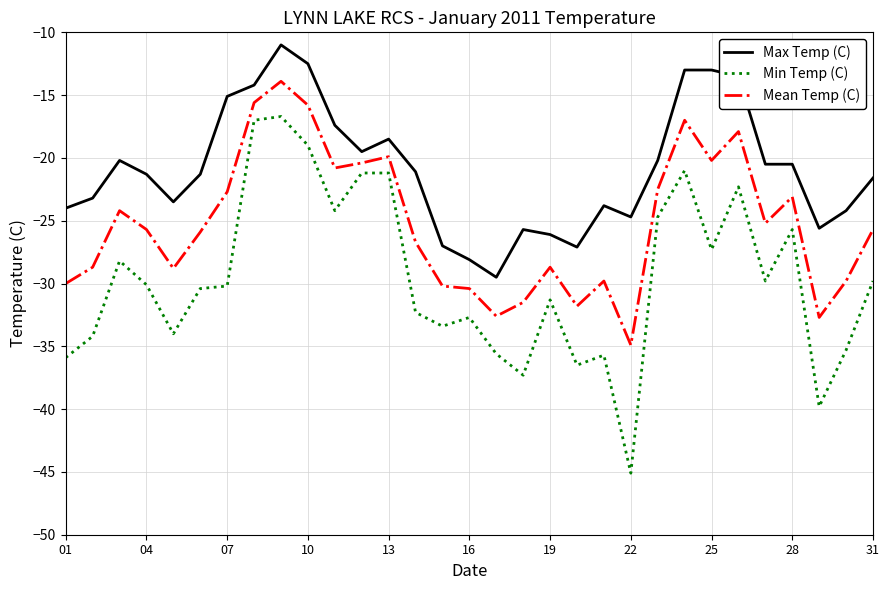

What is the maximum value for Mean Temp (C)?

-13.9